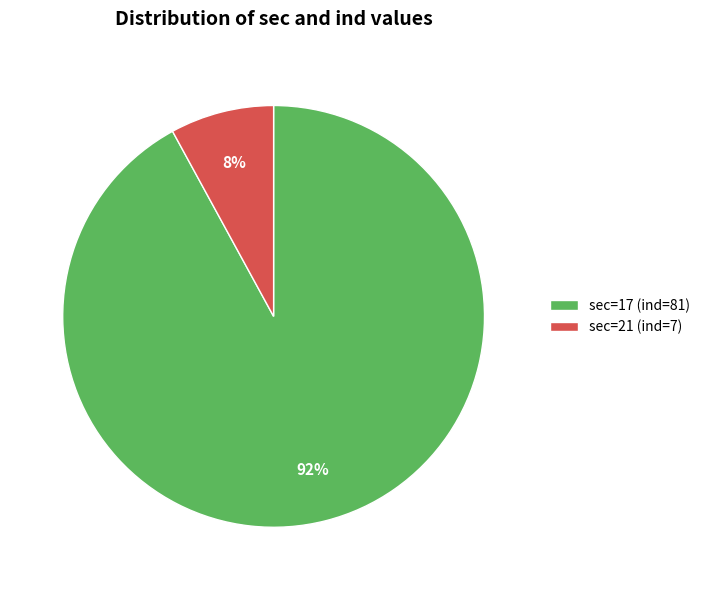

To the nearest percent, what is the difference between the largest and smallest slice percentages?

84%